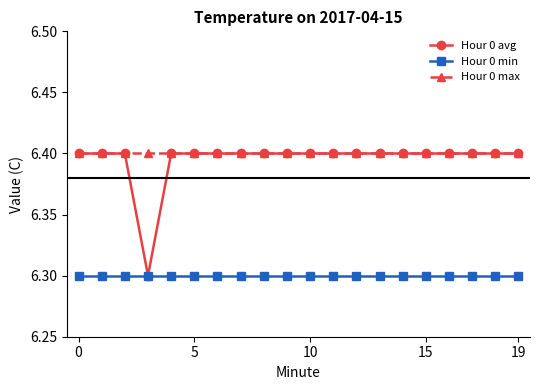

True or false: Hour 0 max and Hour 0 min cross at least once.

False